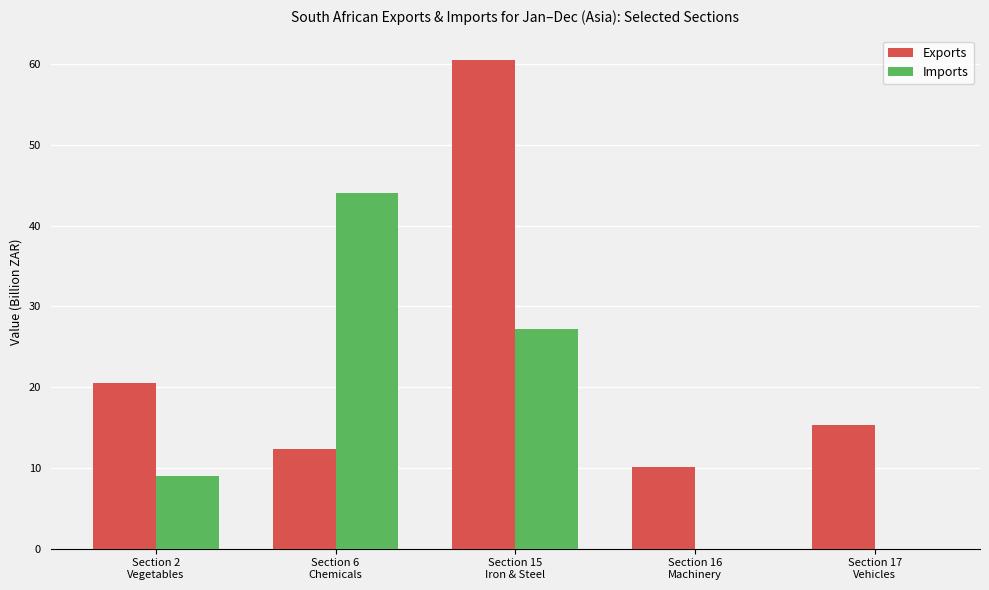

Between Section 15
Iron & Steel and Section 16
Machinery, which series saw the biggest shift?

Exports